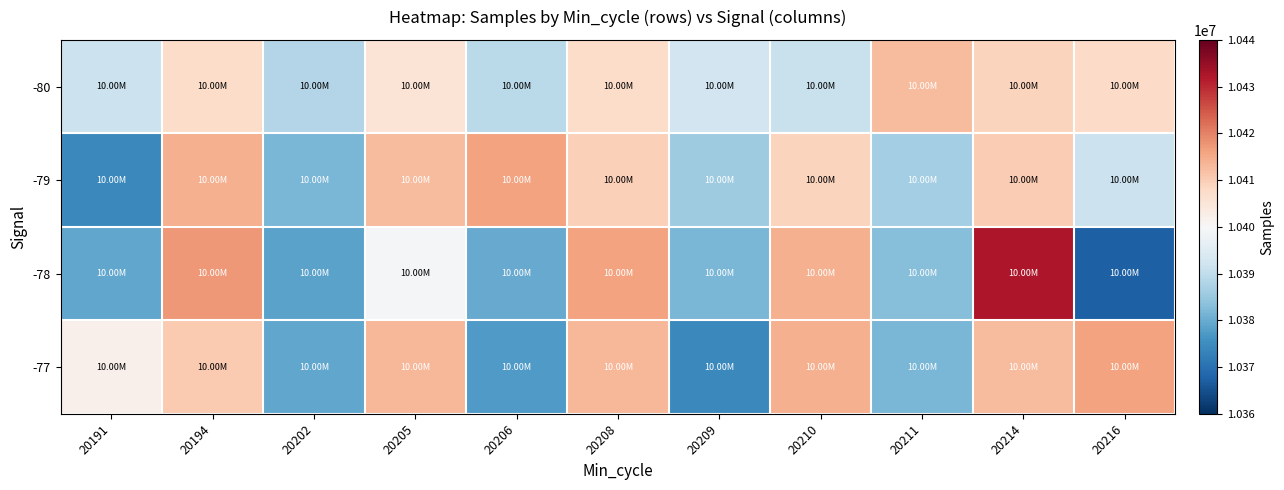

What is the spread (max minus min) of values at 20206?

38849